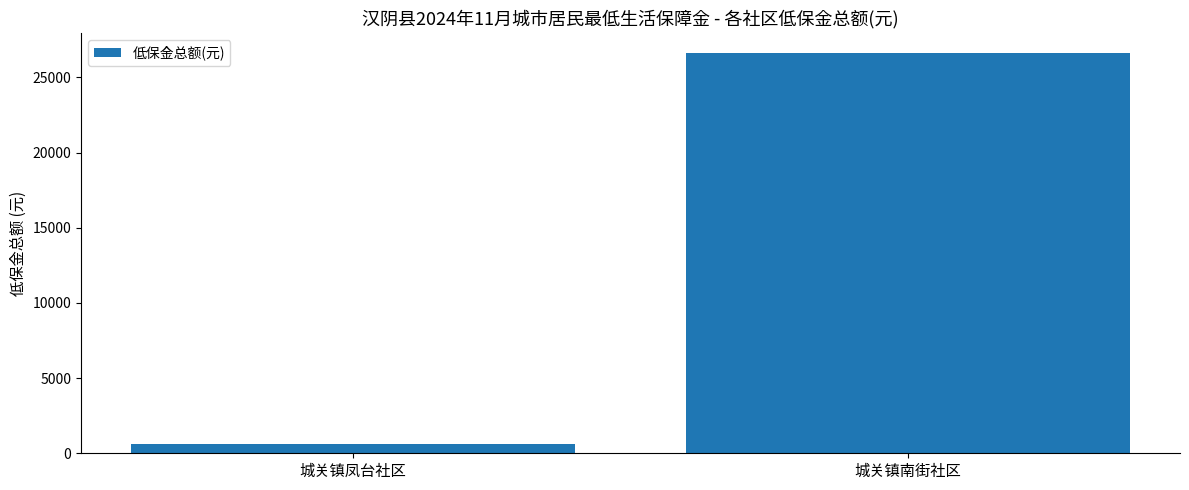

What is the maximum value shown in the chart?

26612